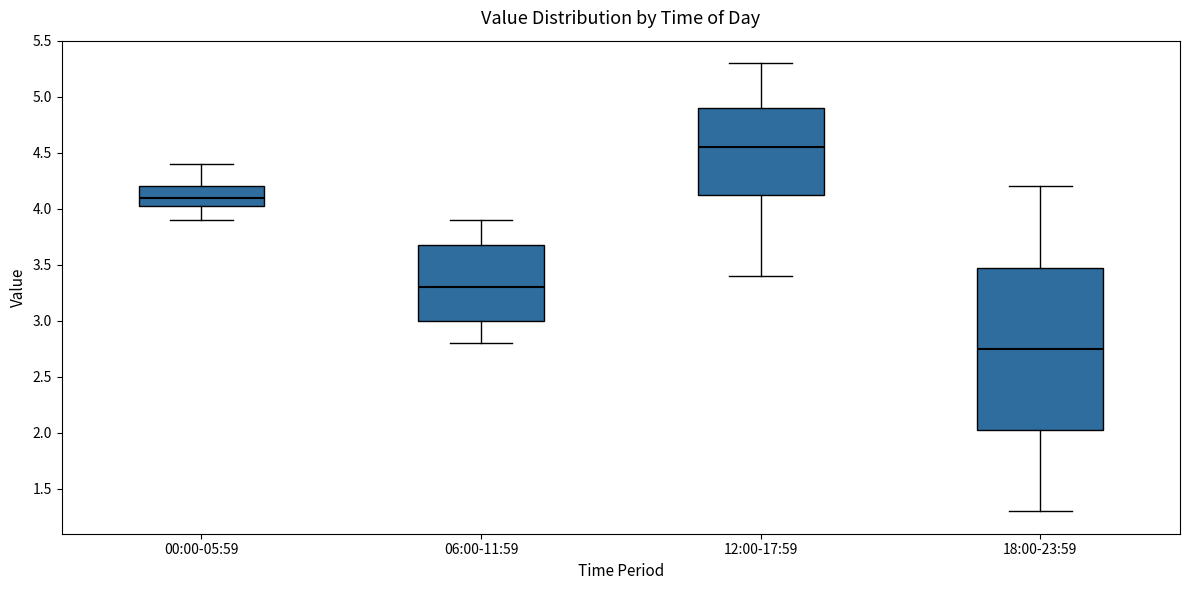

Which box is the tallest, from its lower edge to its upper edge?

18:00-23:59